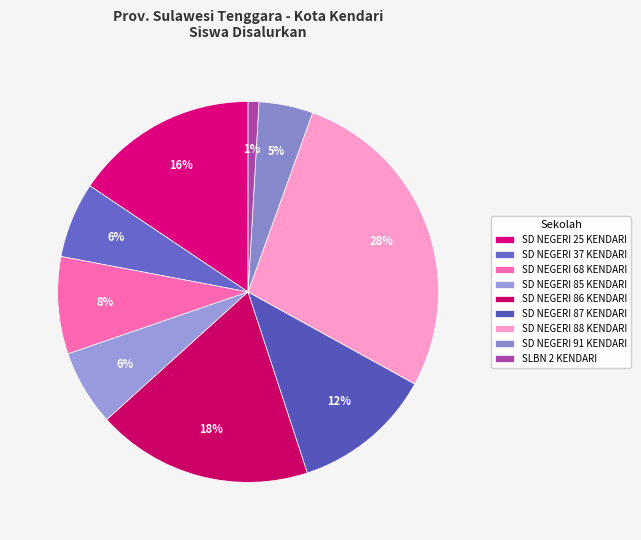

To the nearest percent, what portion does SD NEGERI 86 KENDARI represent?

18%